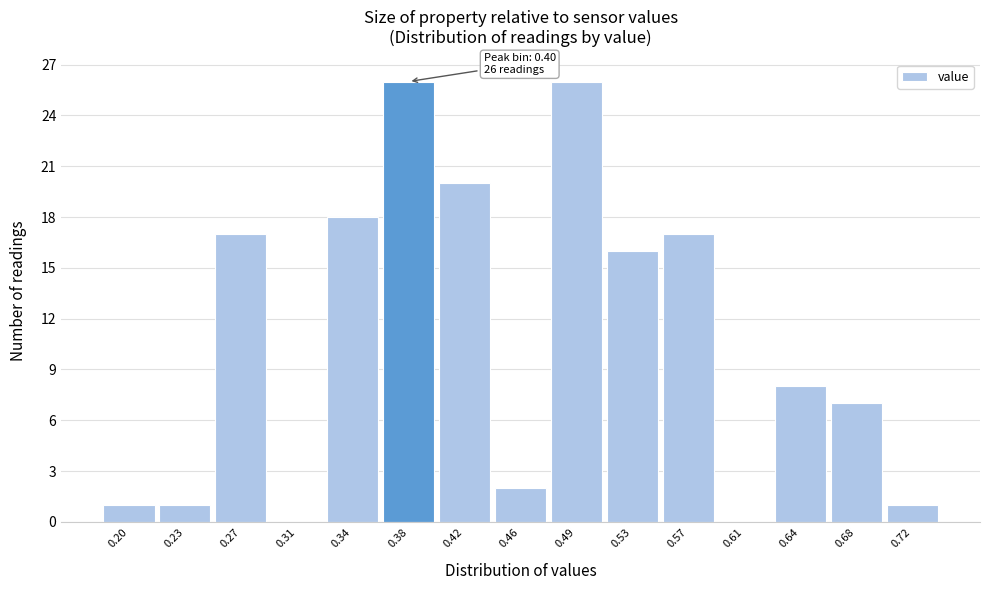

Reading left to right, transcribe all the data shown in this chart.

0.20=1	0.23=1	0.27=17	0.31=0	0.34=18	0.38=26	0.42=20	0.46=2	0.49=26	0.53=16	0.57=17	0.61=0	0.64=8	0.68=7	0.72=1